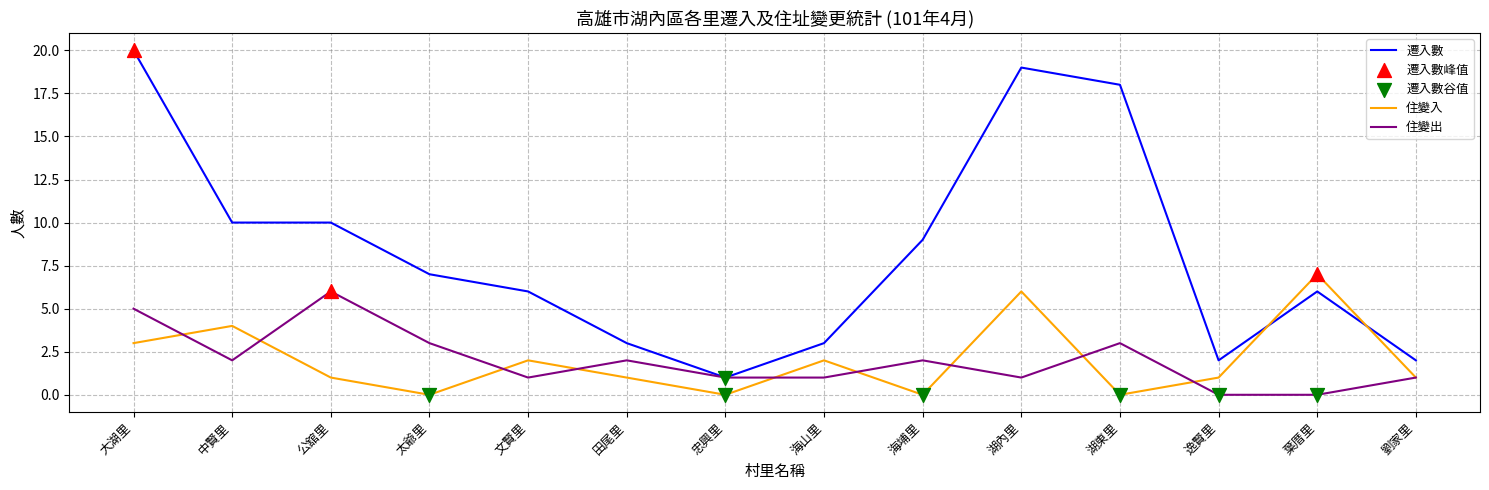

Which series has the largest range (max minus min)?

遷入數